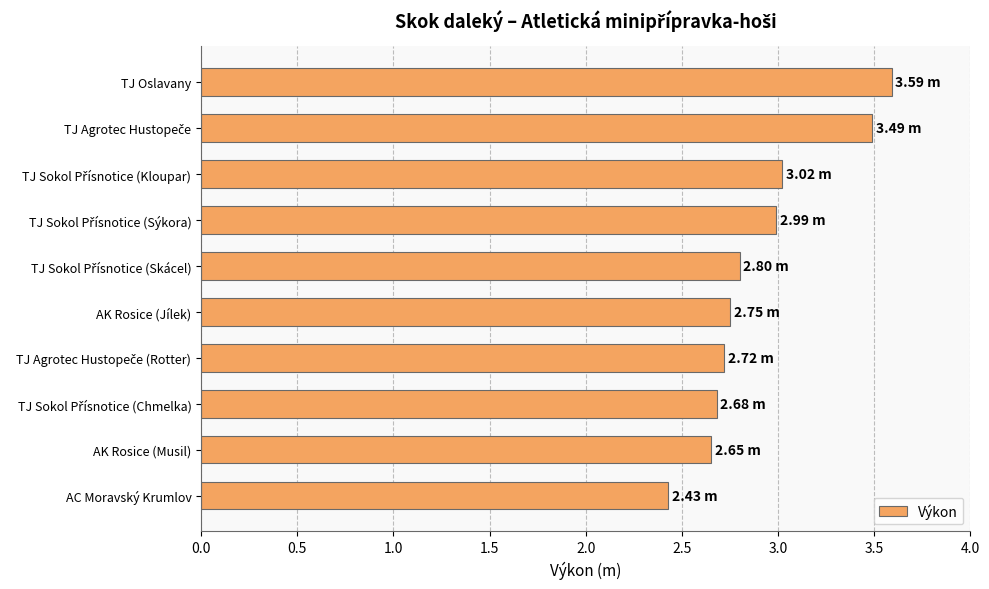

What is the average value?

2.9